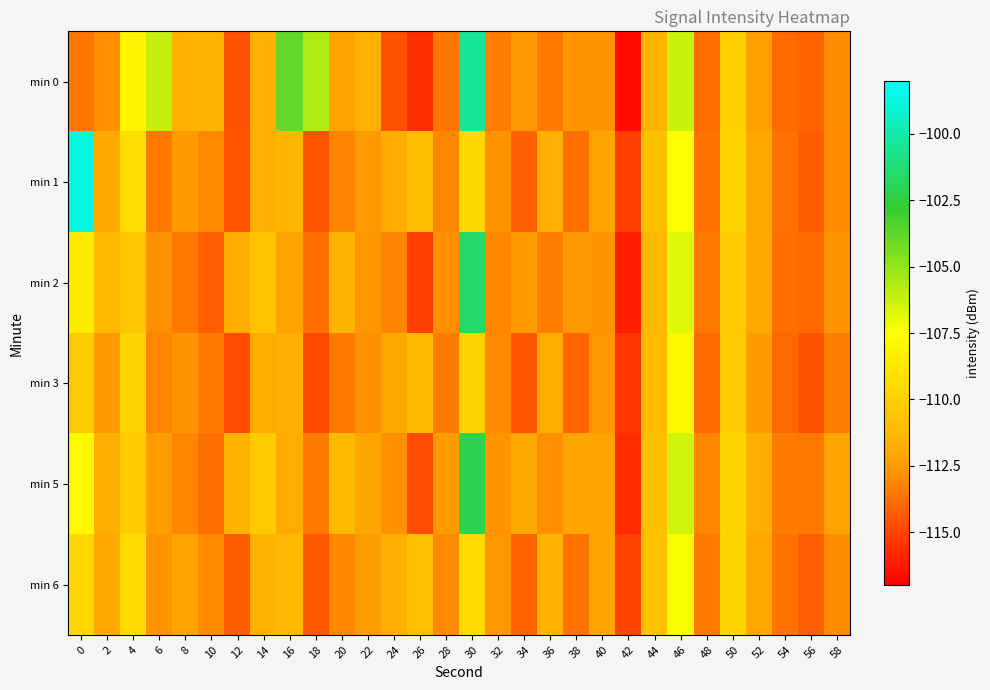

How many distinct data groups are displayed?

6